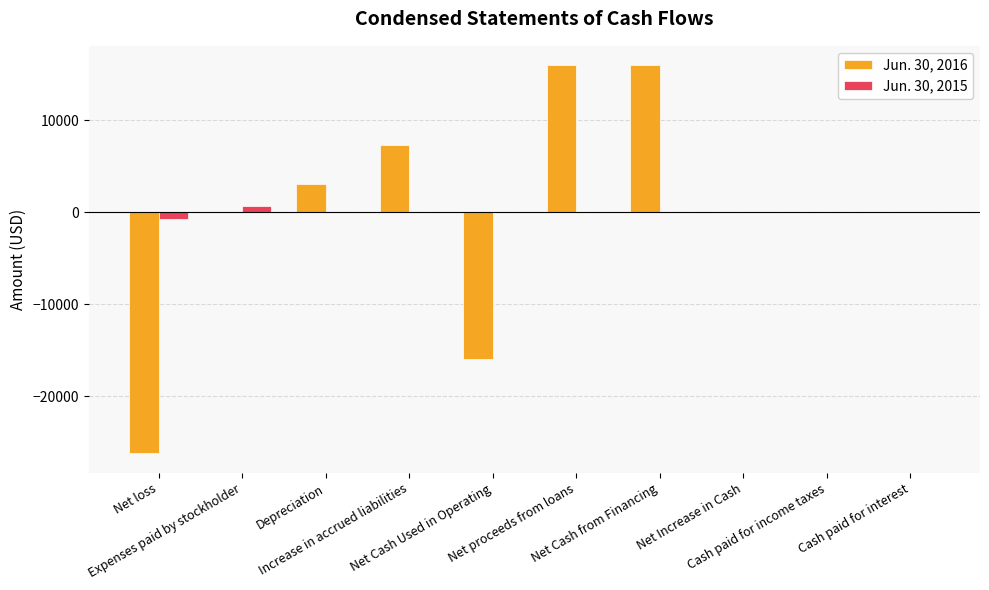

Reading right to left, what are all the values shown in this chart?

Jun. 30, 2016: Cash paid for interest=0	Cash paid for income taxes=0	Net Increase in Cash=0	Net Cash from Financing=15975	Net proceeds from loans=15975	Net Cash Used in Operating=-15975	Increase in accrued liabilities=7268	Depreciation=3006	Expenses paid by stockholder=0	Net loss=-26249
Jun. 30, 2015: Cash paid for interest=0	Cash paid for income taxes=0	Net Increase in Cash=0	Net Cash from Financing=0	Net proceeds from loans=0	Net Cash Used in Operating=0	Increase in accrued liabilities=0	Depreciation=0	Expenses paid by stockholder=712	Net loss=-712